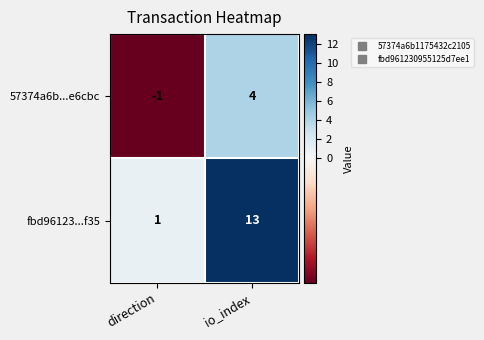

At io_index, list the series in order from smallest to largest.

57374a6b...e6cbc, fbd96123...f35